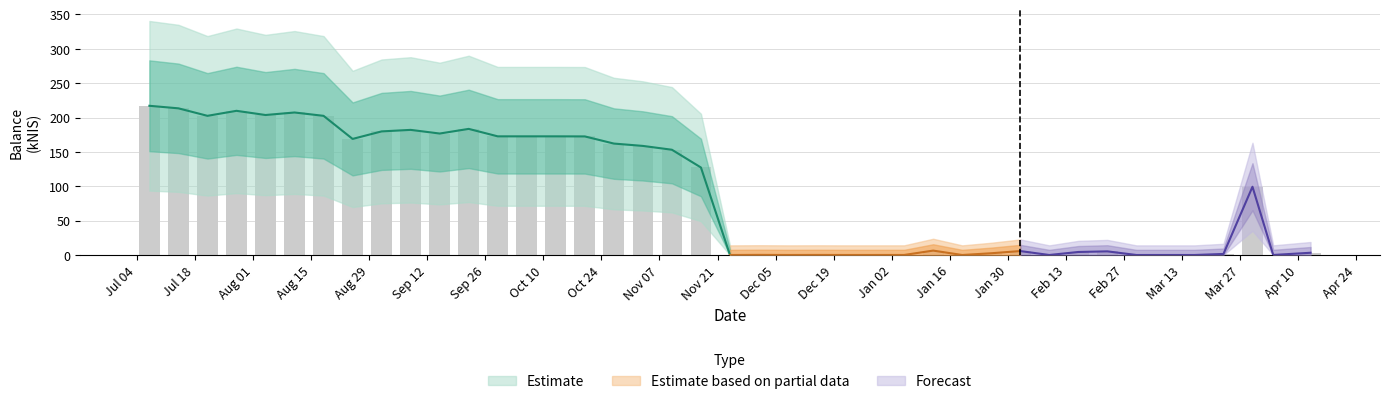

Does the chart contain stacked bars?

No